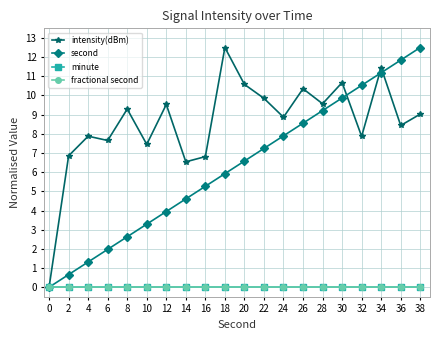

True or false: fractional second and minute intersect in this chart.

False